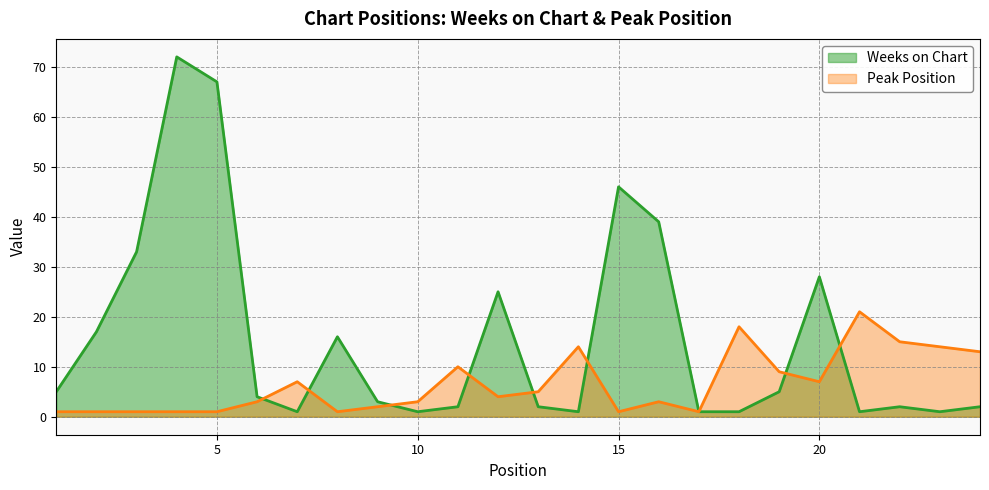

After their last crossing, which series has the higher values: Weeks on Chart or Peak Position?

Peak Position